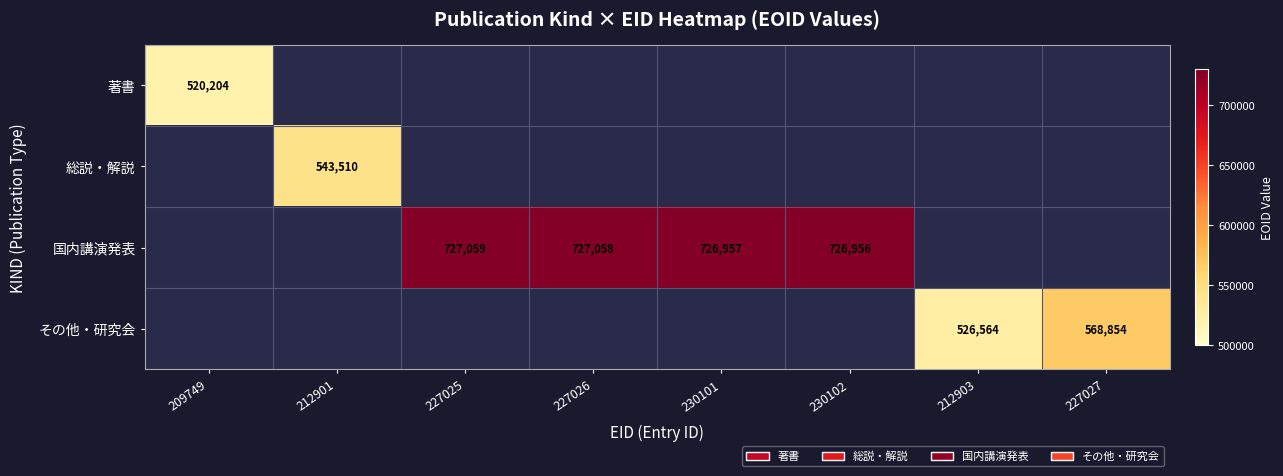

What is the total value across all series at 227026?

727058